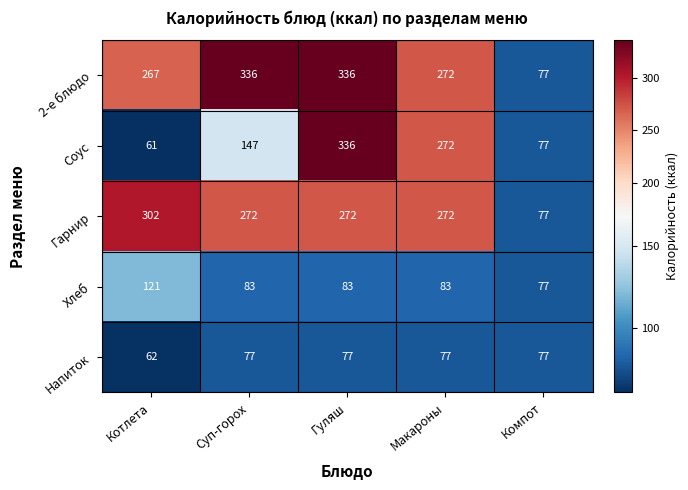

Which label corresponds to the smallest value in the chart?

Котлета